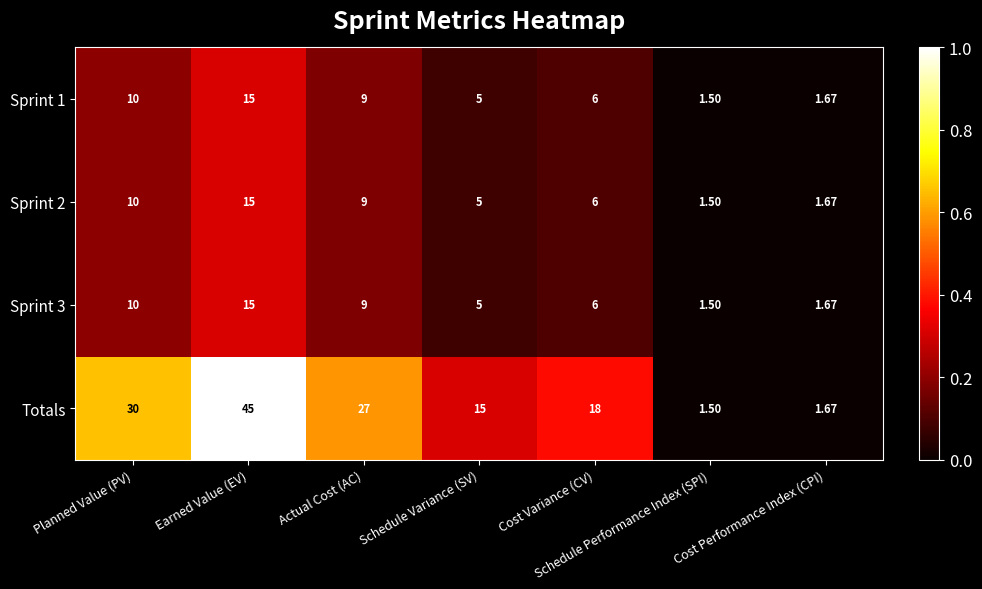

What is the maximum value shown in the chart?

45.0